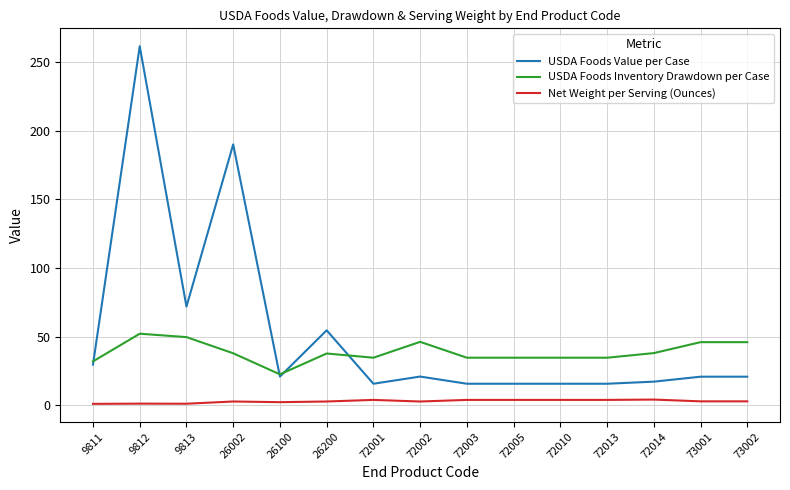

At how many categories does at least one series exceed 182?

2